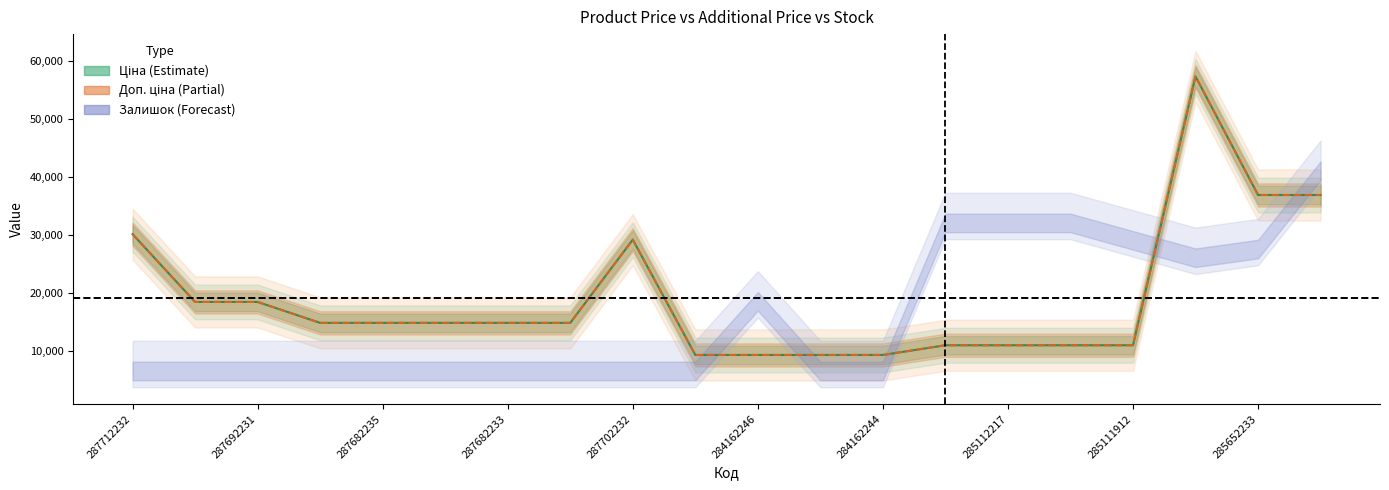

True or false: Доп. ціна and Ціна intersect in this chart.

False